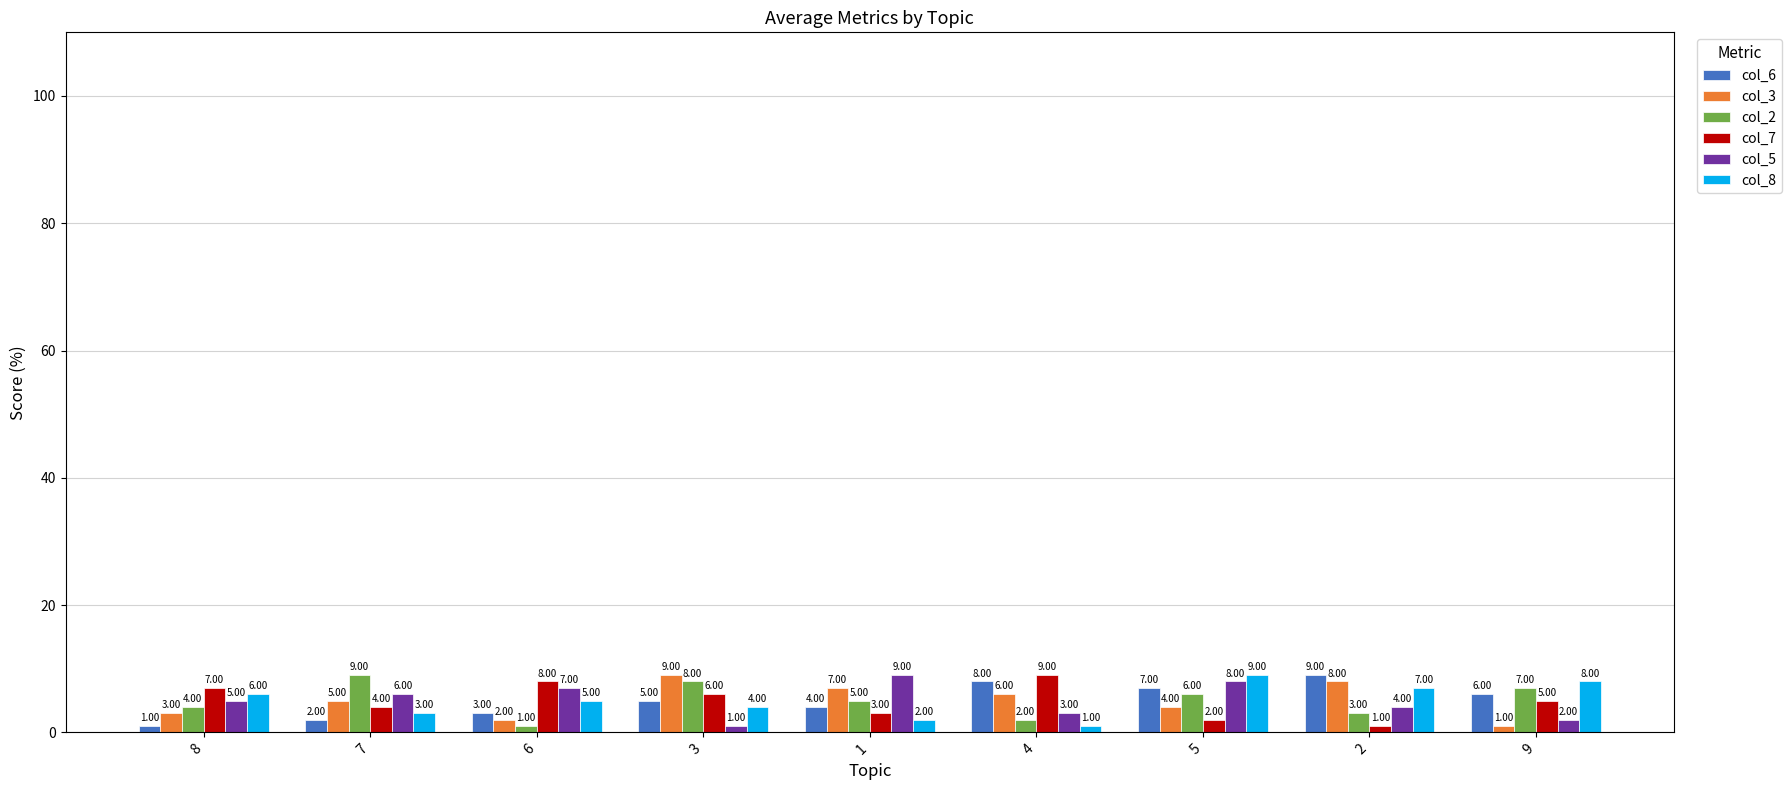

At which label does col_5 reach its minimum?

3